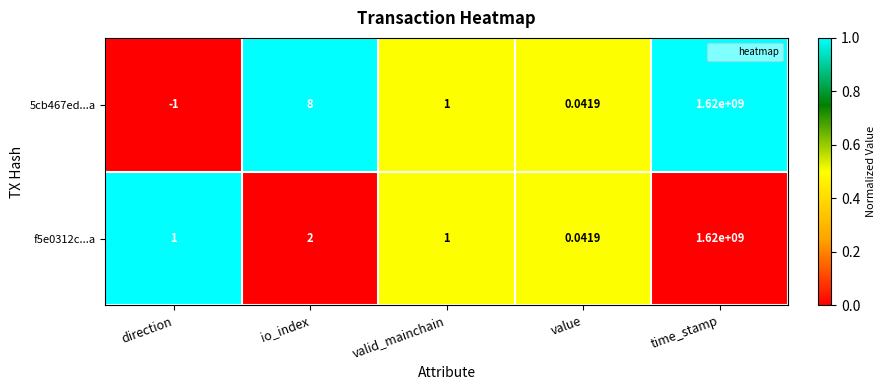

At which category is the sum across all series the highest?

time_stamp